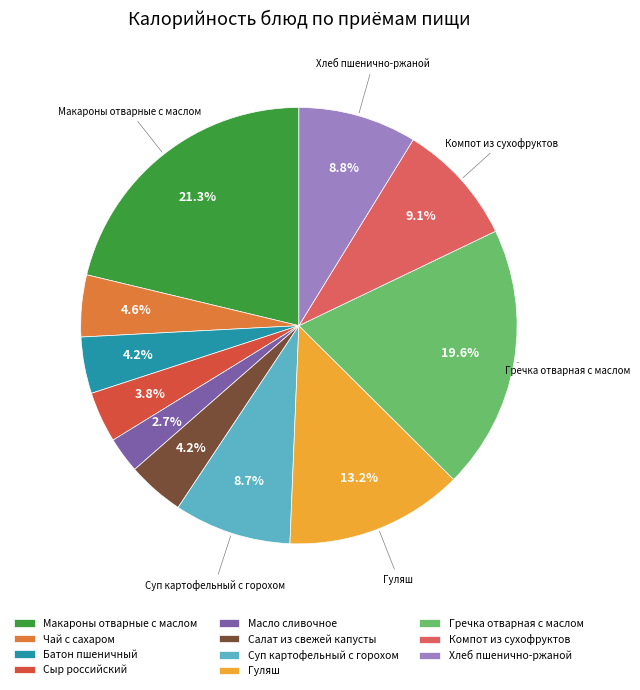

To the nearest percent, what is the average slice percentage?

9%